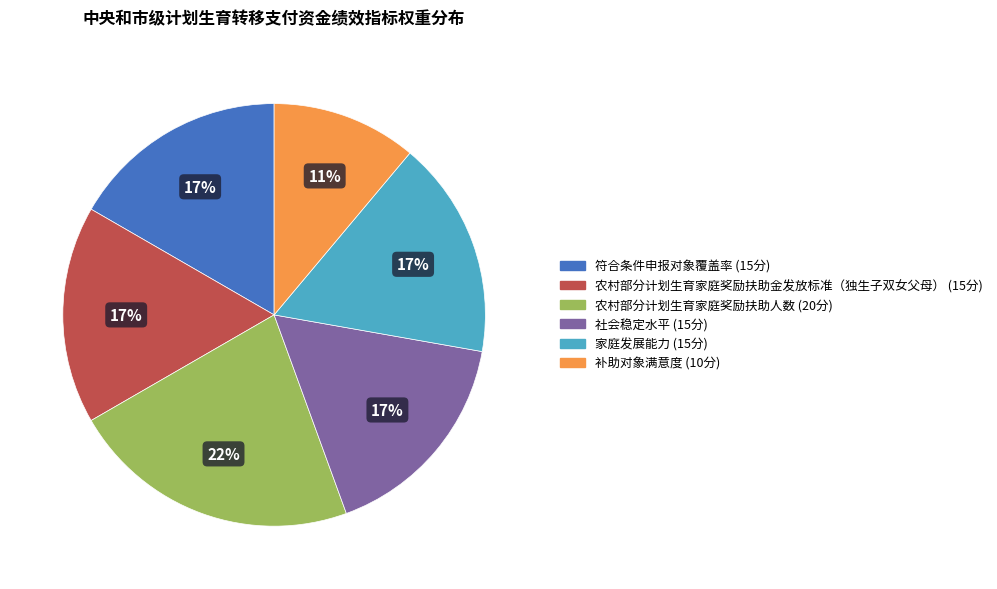

What is the smallest slice in the pie chart?

补助对象满意度